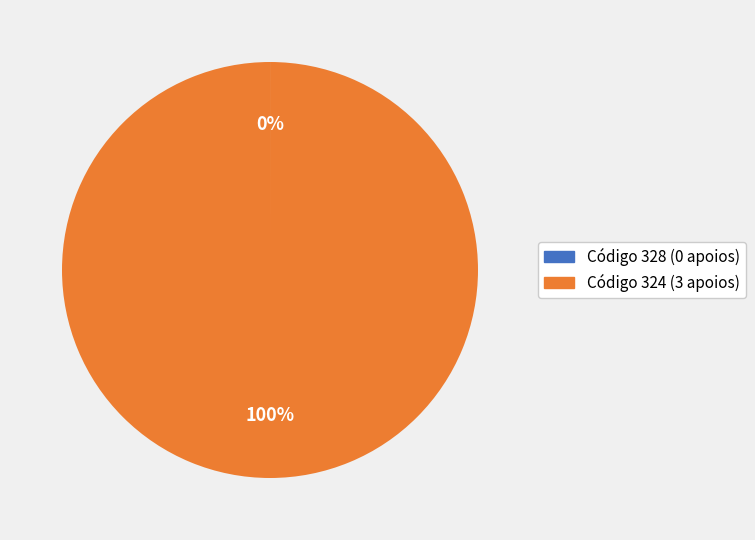

To the nearest percent, what percentage of the pie is Código 324 (3 apoios)?

100%